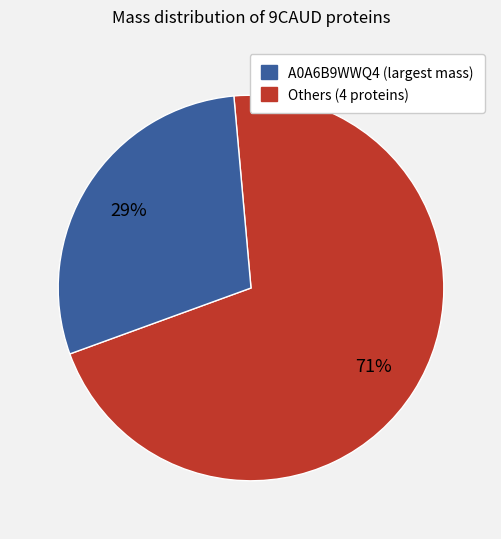

Is there a majority slice in this chart?

Yes